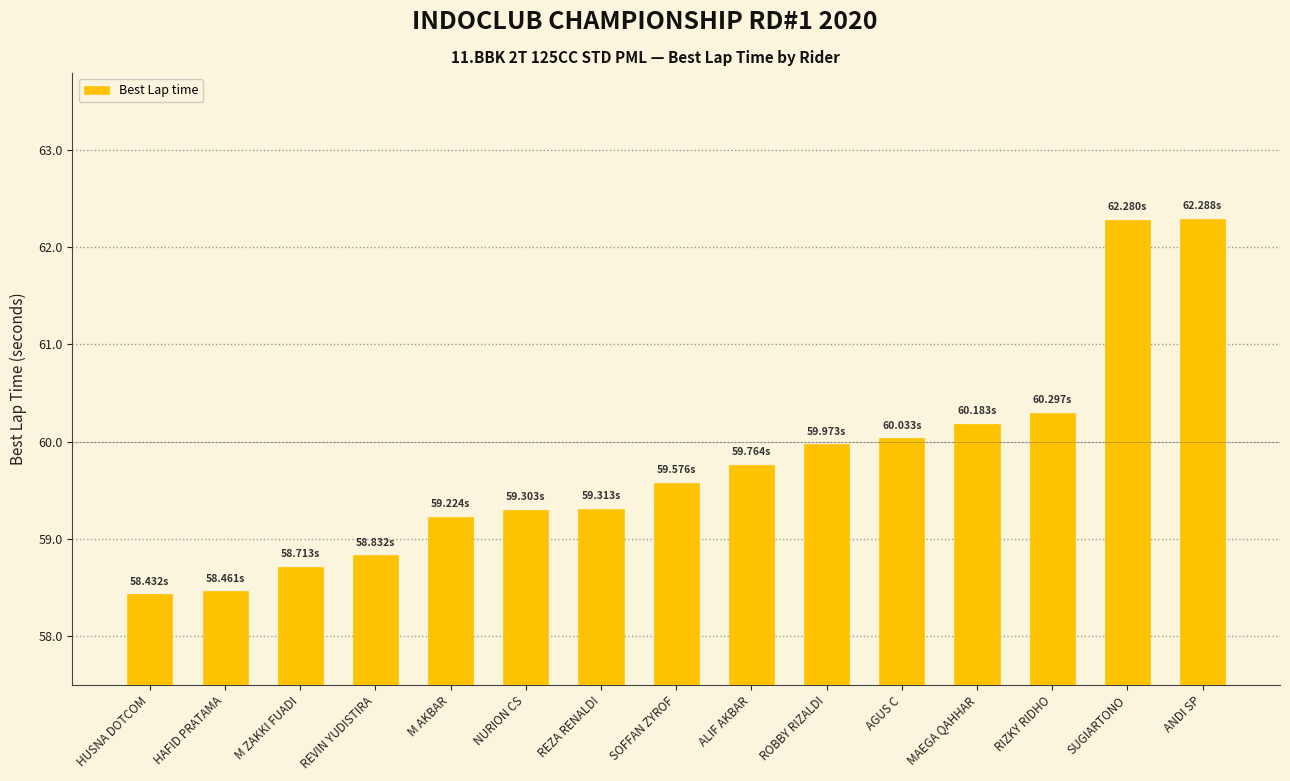

What is the difference between the values at AGUS C and NURION CS?

0.7